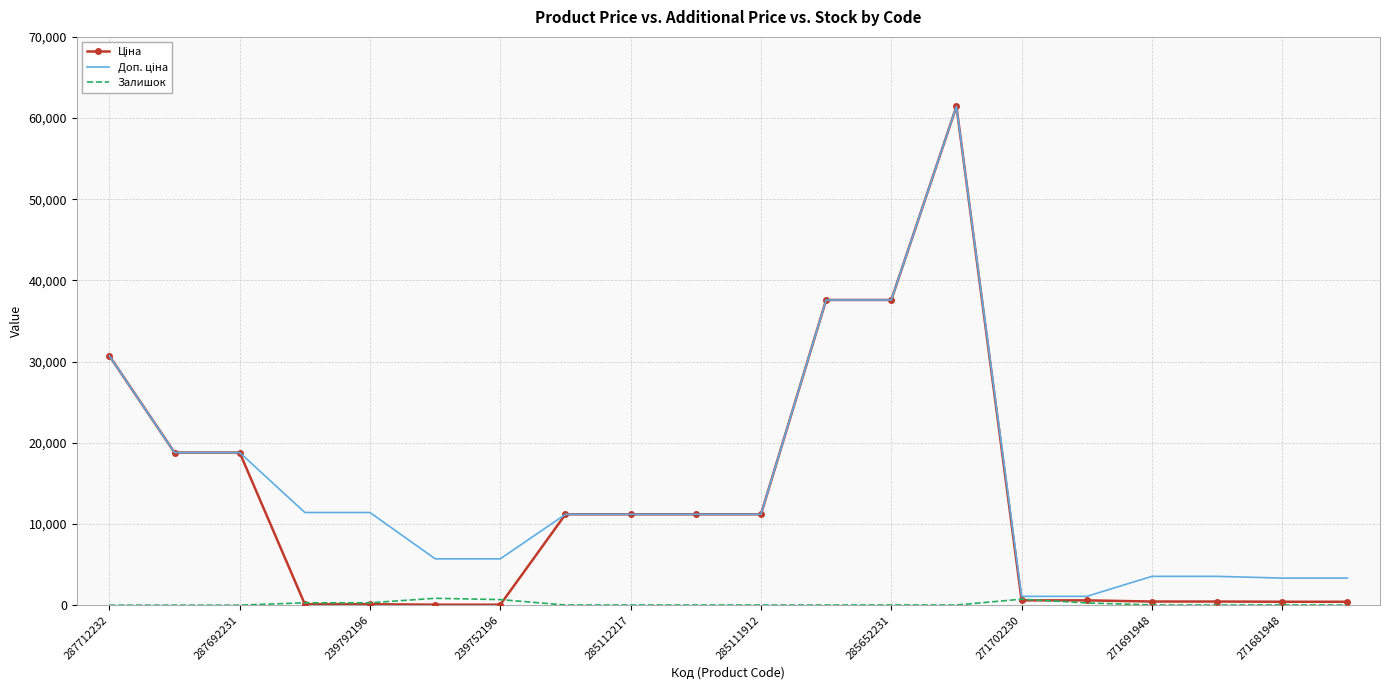

What is the maximum value shown in the chart?

61434.3